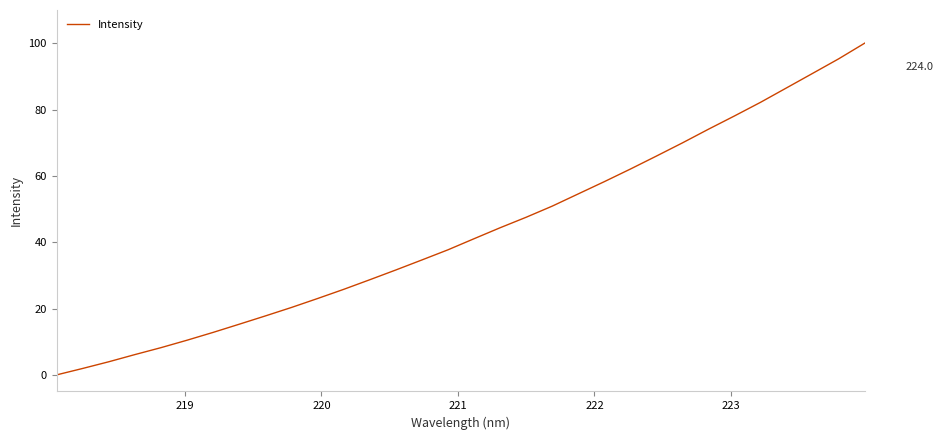

What is the greatest value displayed?

100.0